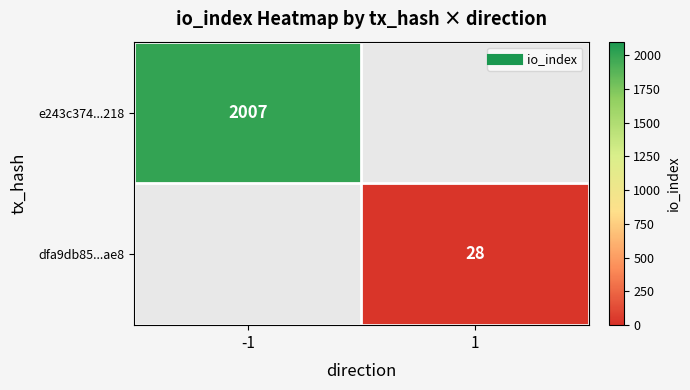

At which label does e243c374...218 reach its minimum?

-1